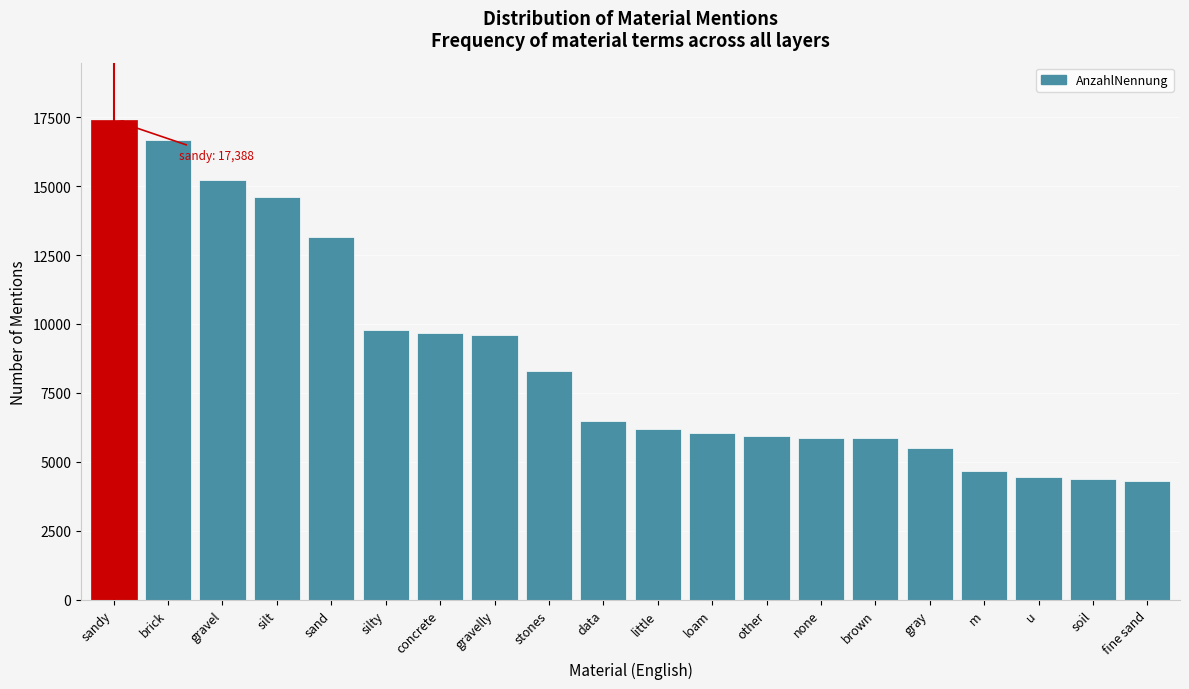

Between stones and gravelly, which is larger?

gravelly